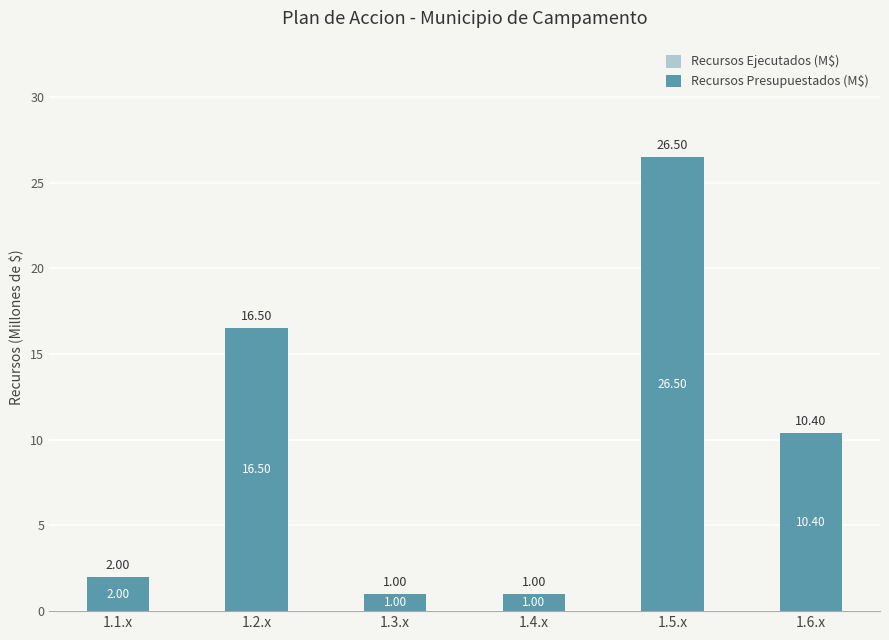

Which has a higher value, 1.1.x or 1.3.x?

1.1.x